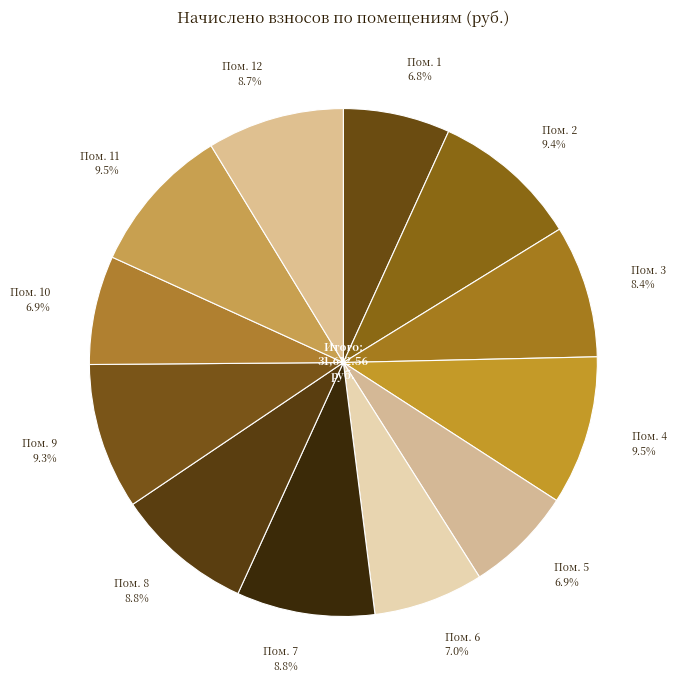

How many segments does this pie chart have?

12